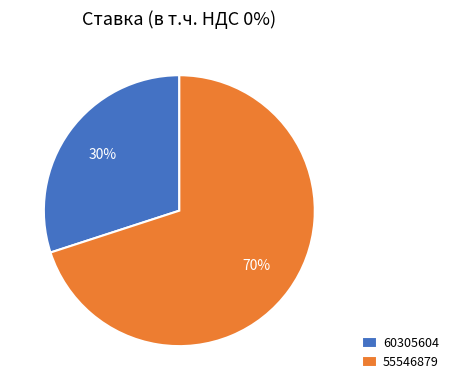

Between 60305604 and 55546879, which is larger?

55546879